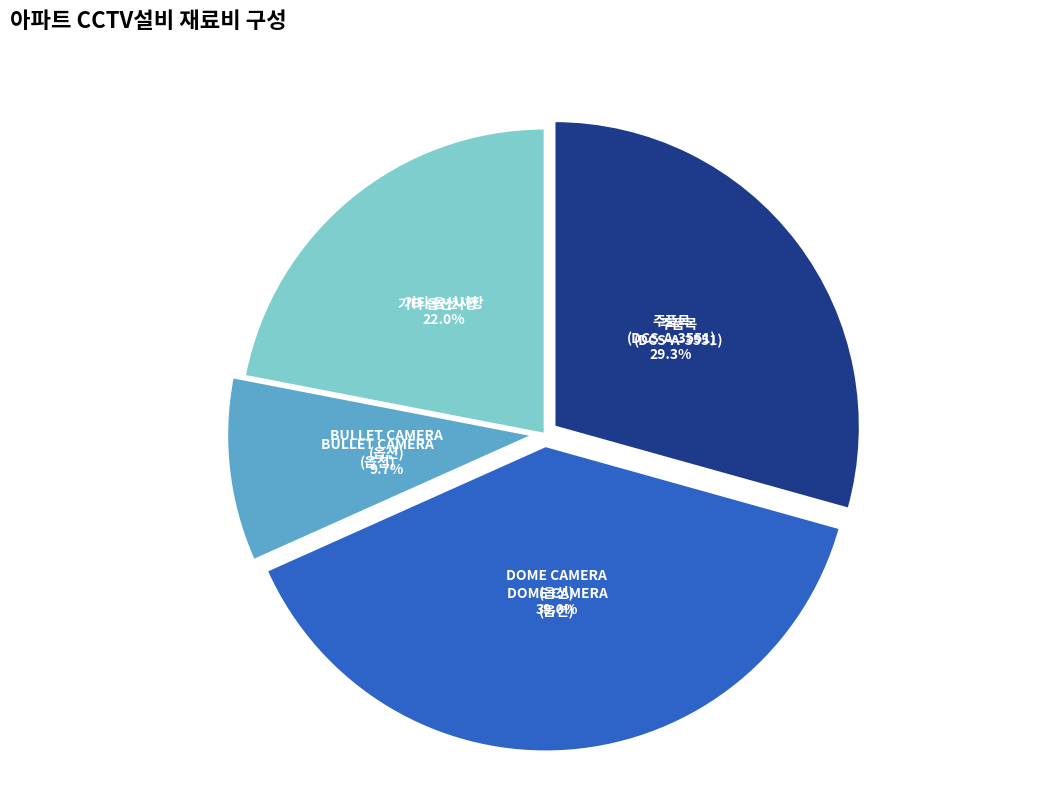

How many slices are in this pie chart?

4